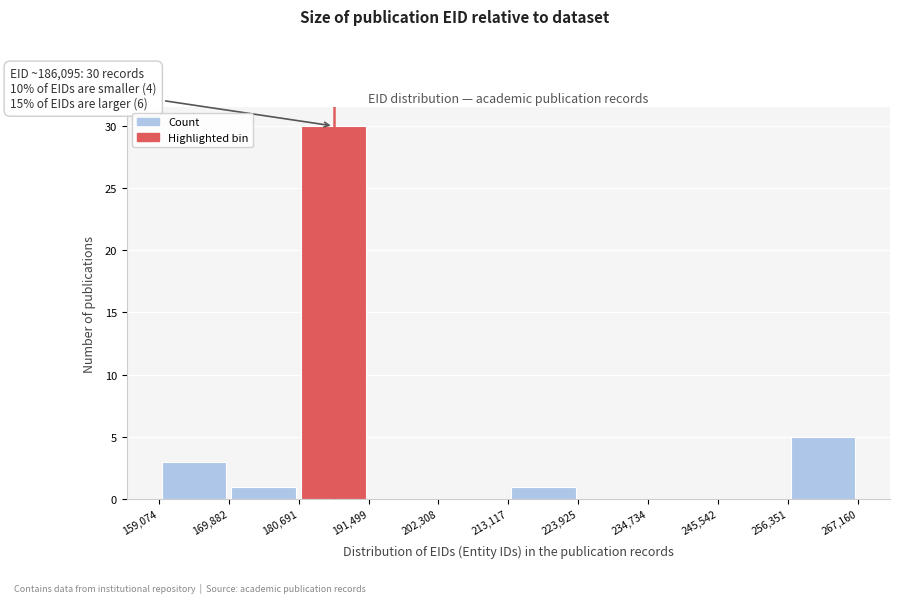

Which range on the x-axis has the tallest bar?

180,691 to 191,499